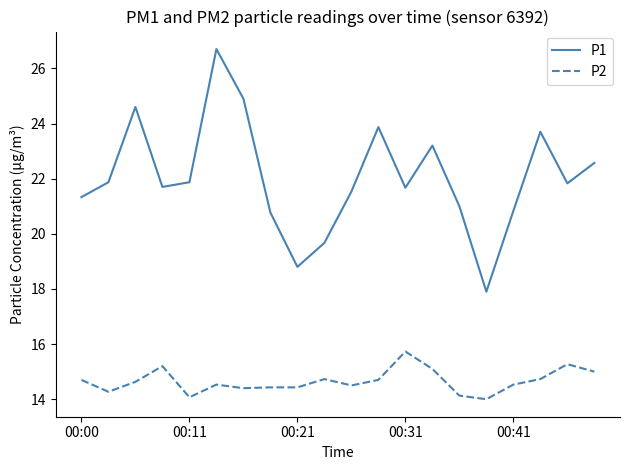

True or false: P1 and P2 intersect in this chart.

False